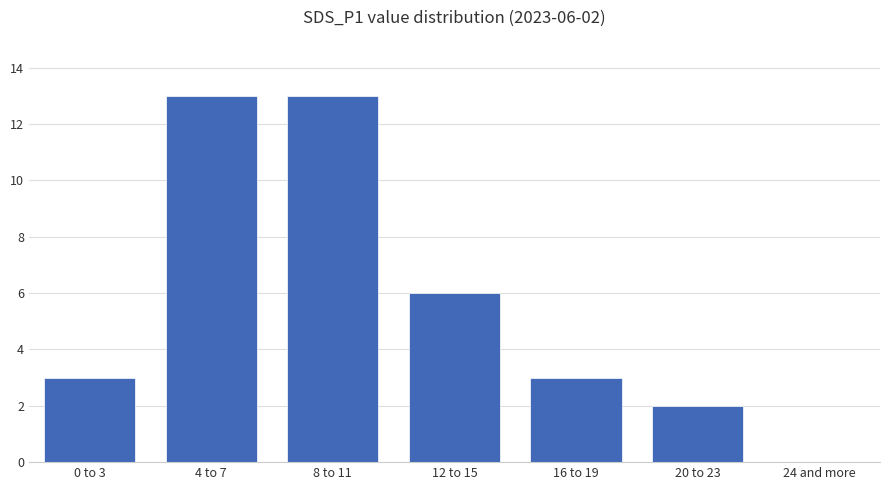

What is the change in value from 0 to 3 to 24 and more?

-3